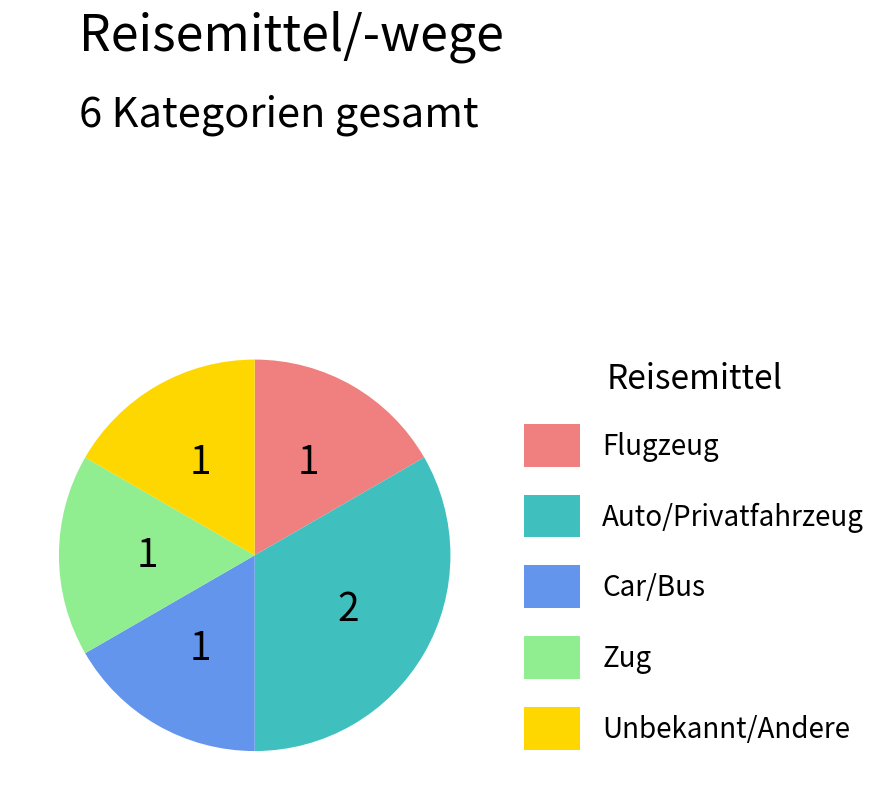

Do Car/Bus and Flugzeug together represent more than half of the pie?

No